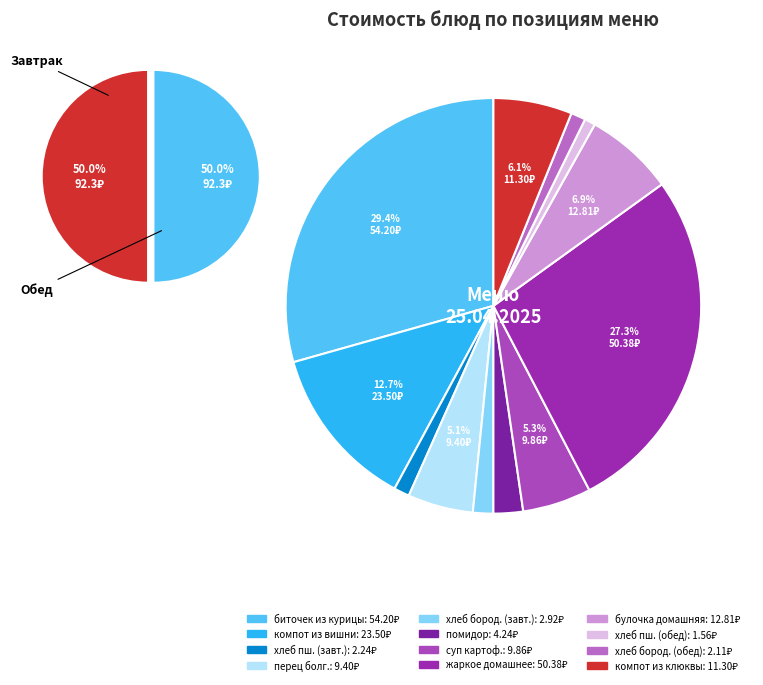

Which category has the smallest portion of the pie?

хлеб пшеничный (обед)